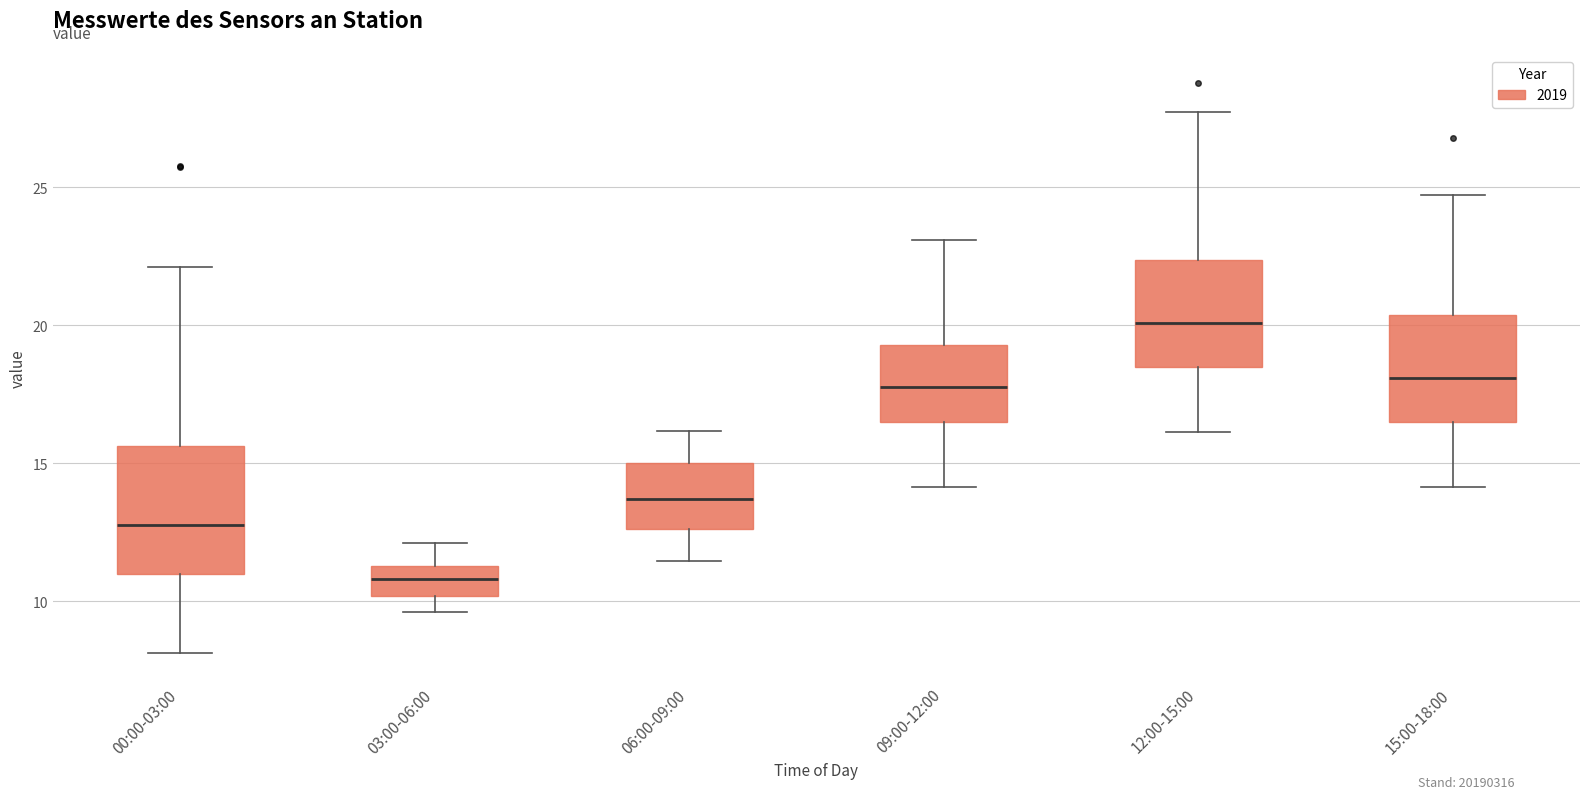

Which box's median line is the lowest?

03:00-06:00